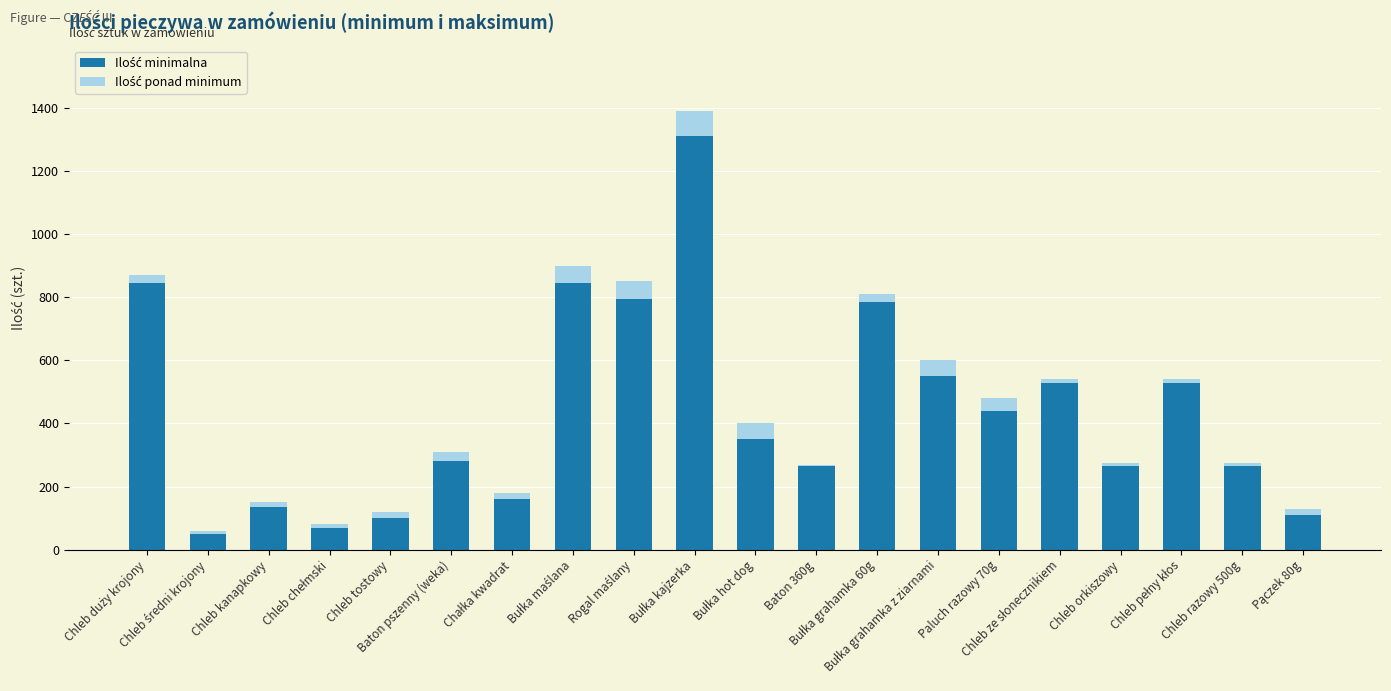

How many distinct data groups are displayed?

2